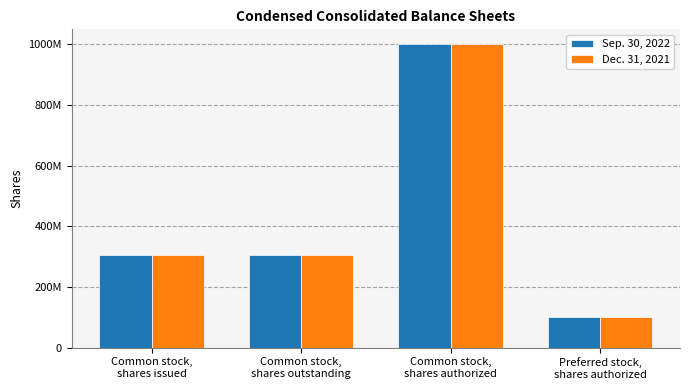

What are all the series names shown in the legend?

Sep. 30, 2022, Dec. 31, 2021